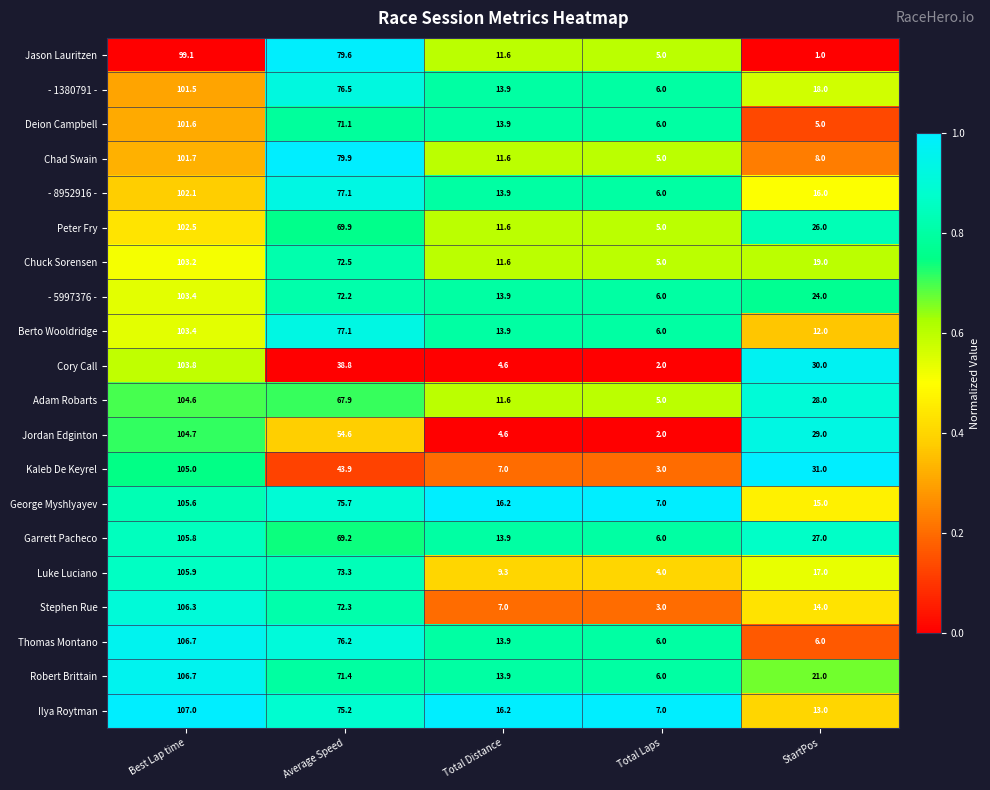

What is the average value of the Berto Wooldridge series?

42.5